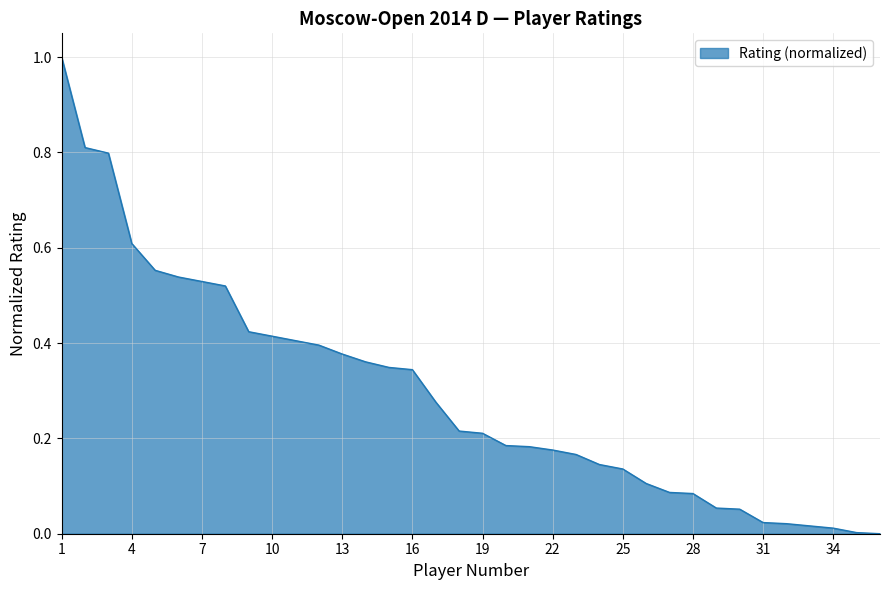

What is the difference between the maximum and minimum values?

1.0